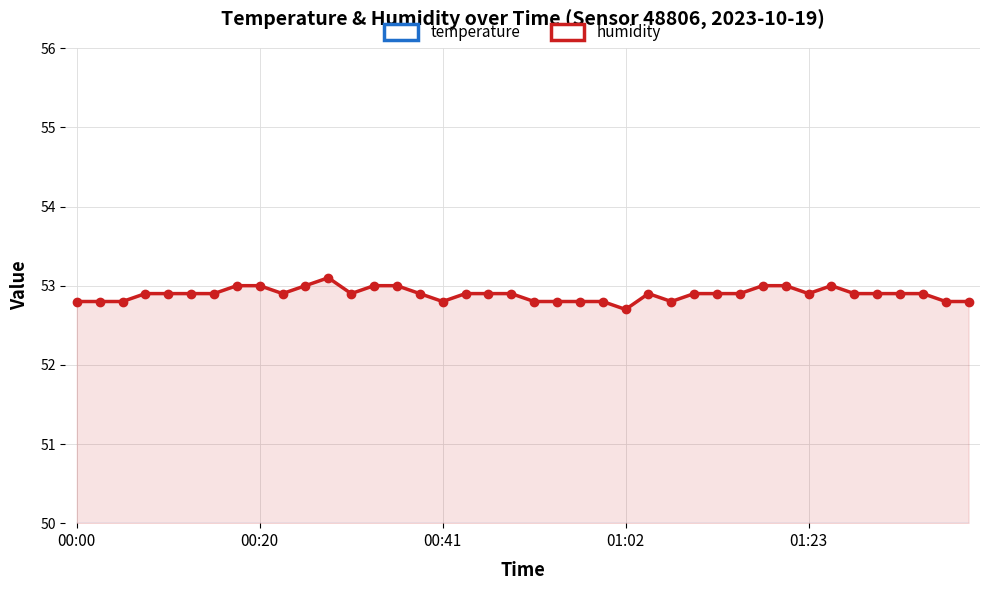

Which series has the largest total across all categories?

humidity